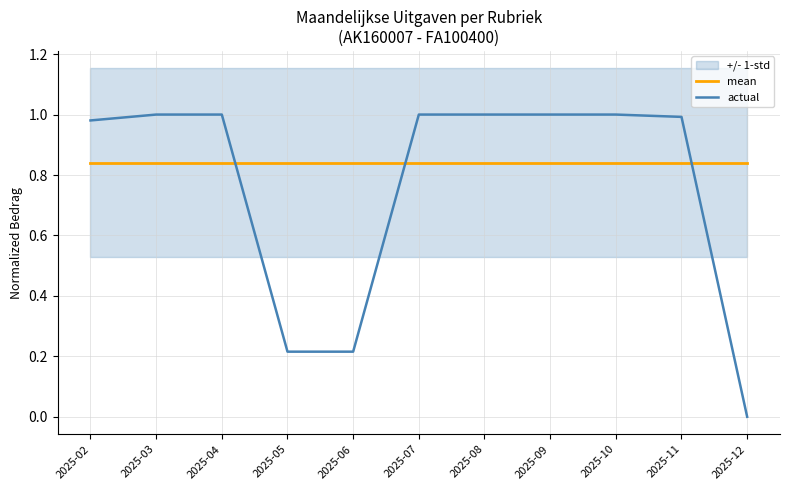

Rank the series by their maximum value, from lowest to highest.

mean, actual